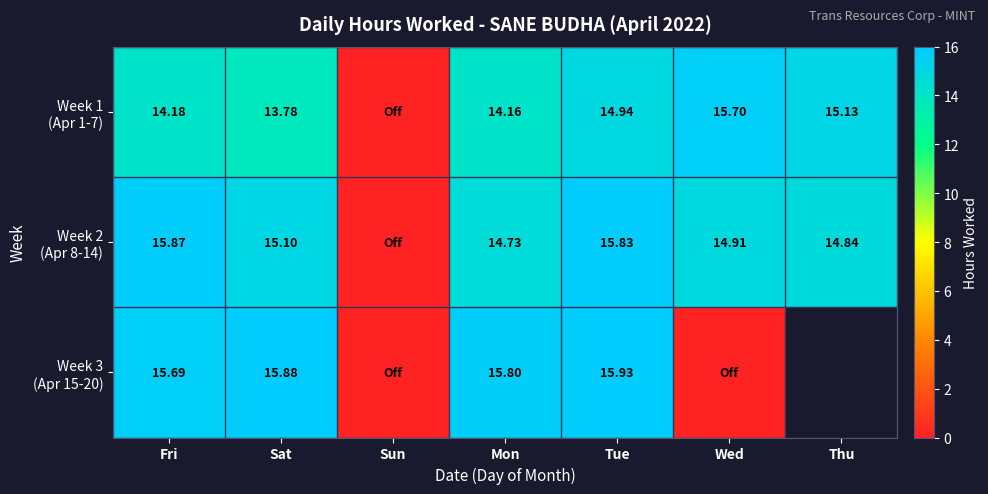

Which series has the largest total across all categories?

Week 2 (Apr 8-14)